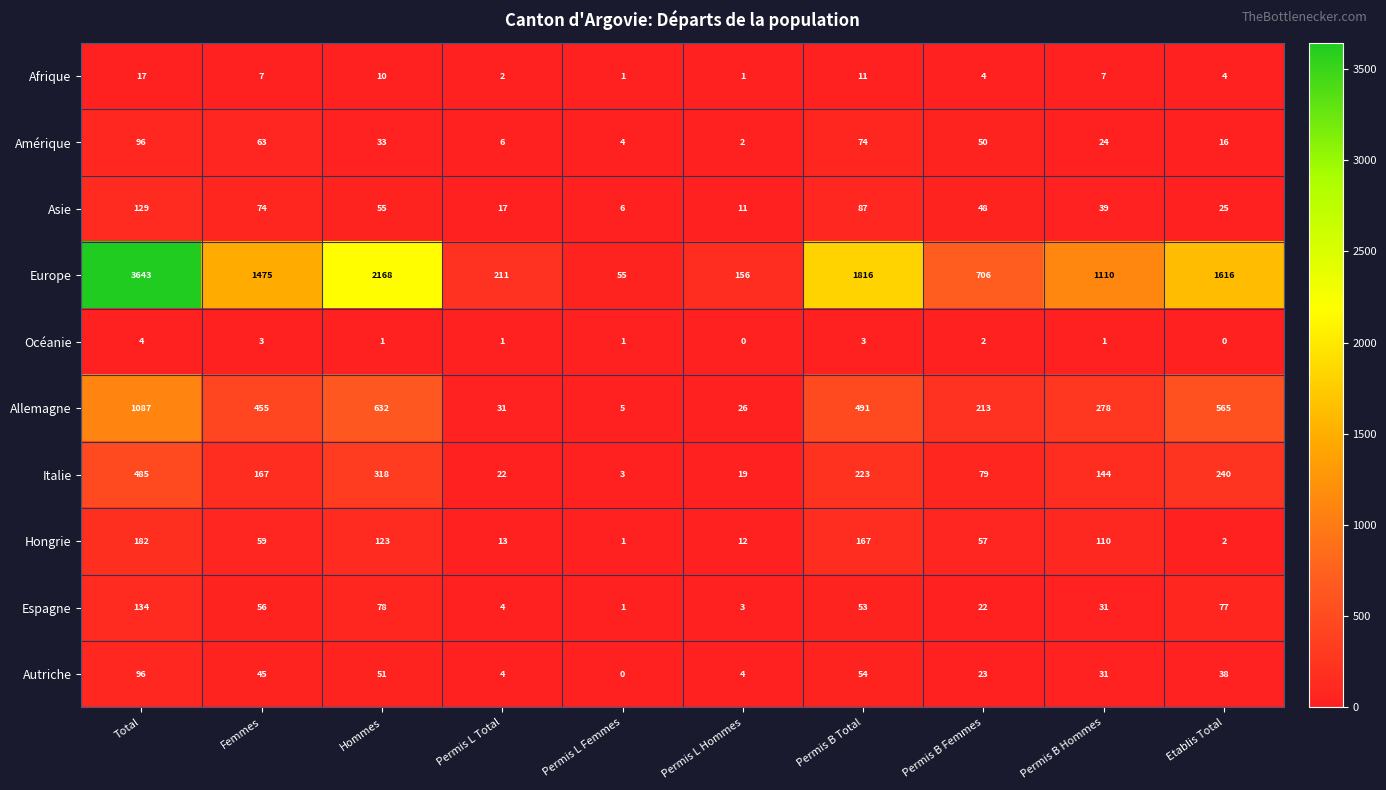

The Autriche series shows 7 at Permis B Hommes. True or false?

False